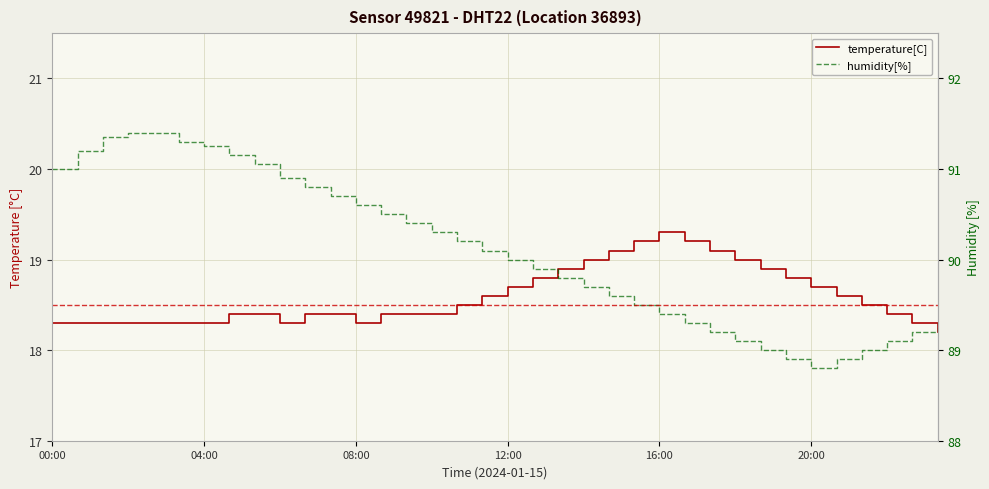

How many values in the humidity[%] series exceed 19?

18